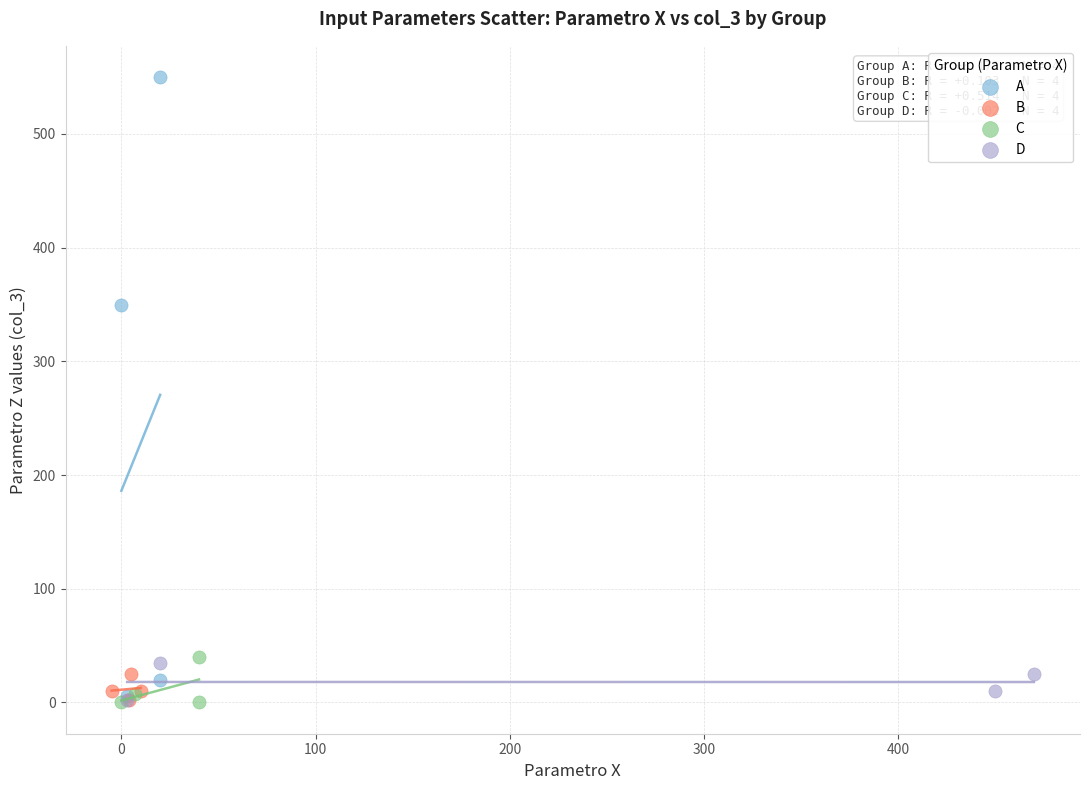

What are all the series names shown in the legend?

A, B, C, D